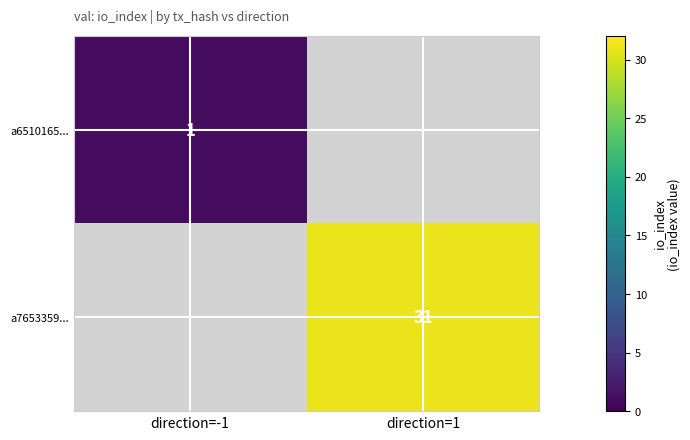

At how many categories does at least one series exceed 15?

1